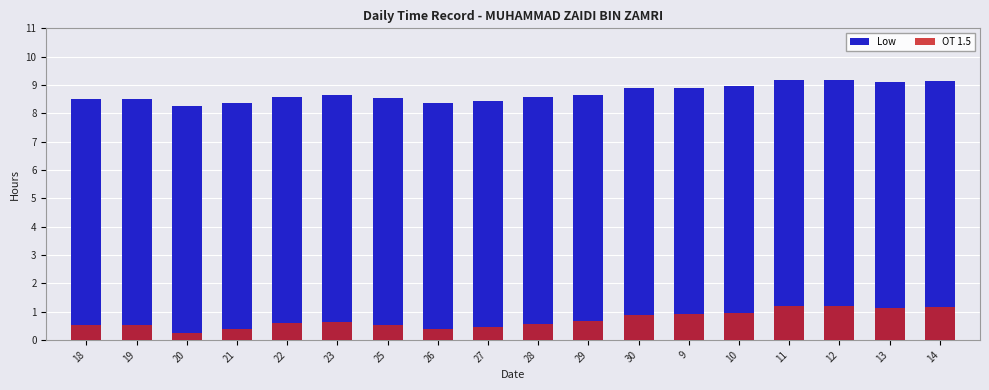

How many data points does each series have?

18